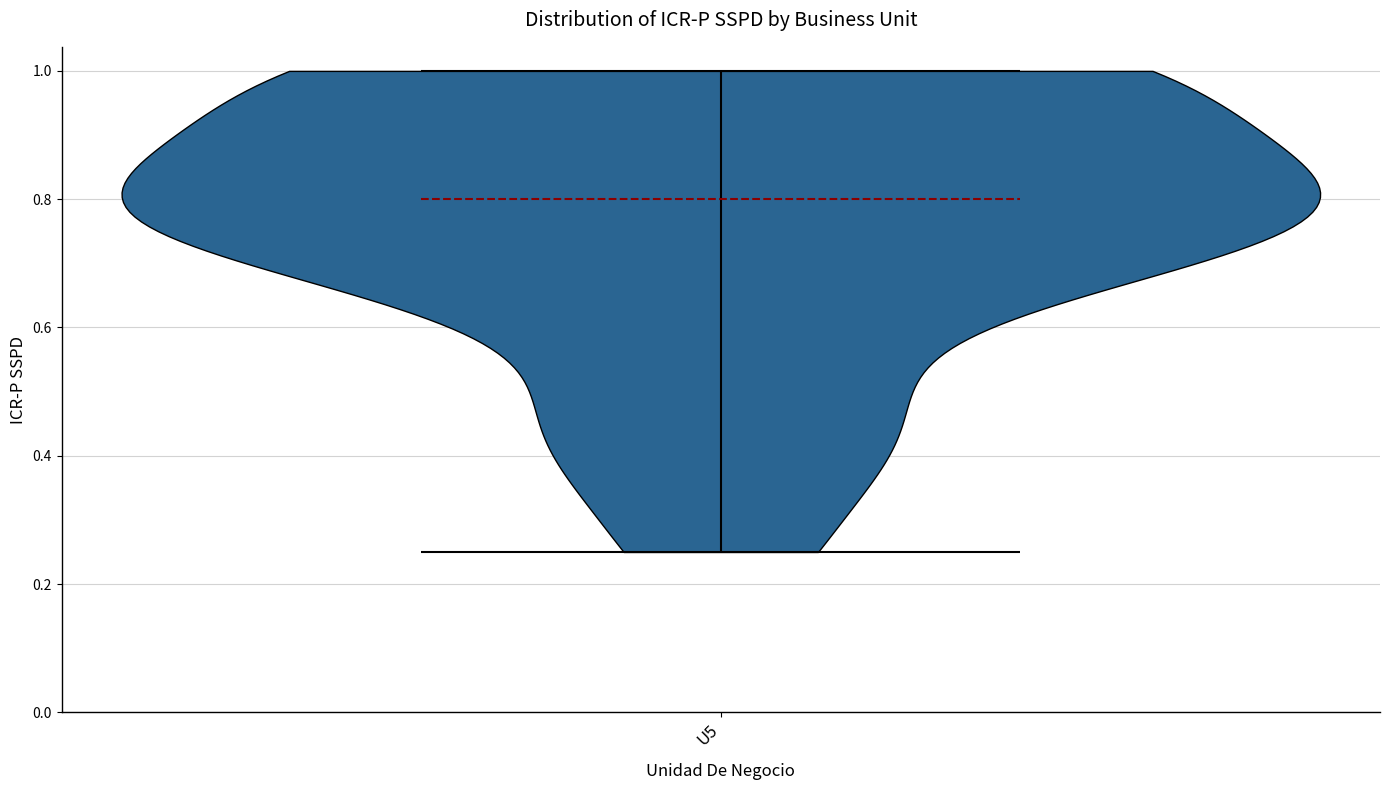

Read this violin plot against the y-axis: where its median line is, and the lowest and highest points the violin reaches. The values are not printed on the chart, so give them approximately, as read against the axis.

median line 0.80, lowest point 0.26, highest point 1.00